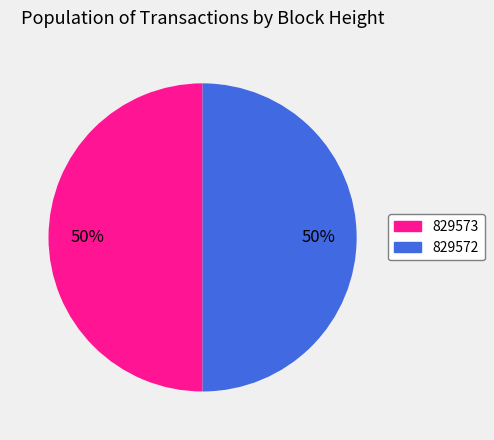

Is the sum of 829572 and 829573 greater than half?

Yes